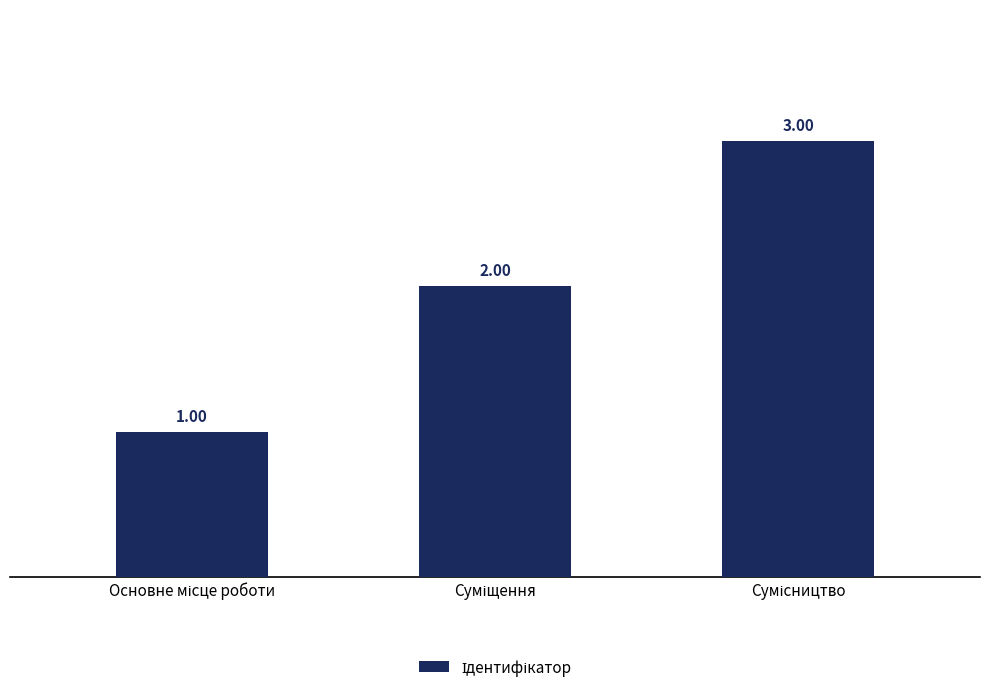

What is the sum of all values?

6